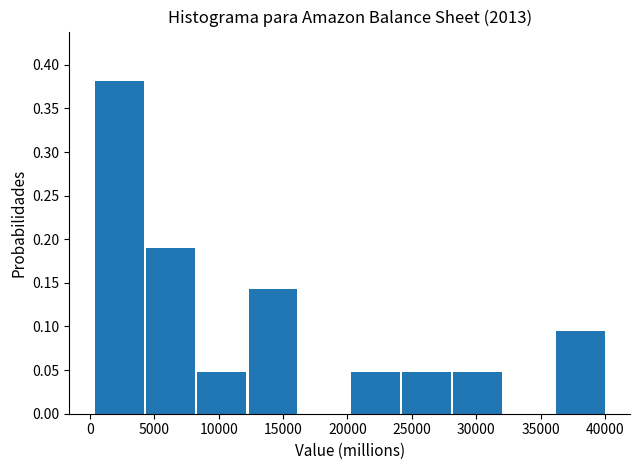

Which range on the x-axis has the tallest bar?

500 to 4500